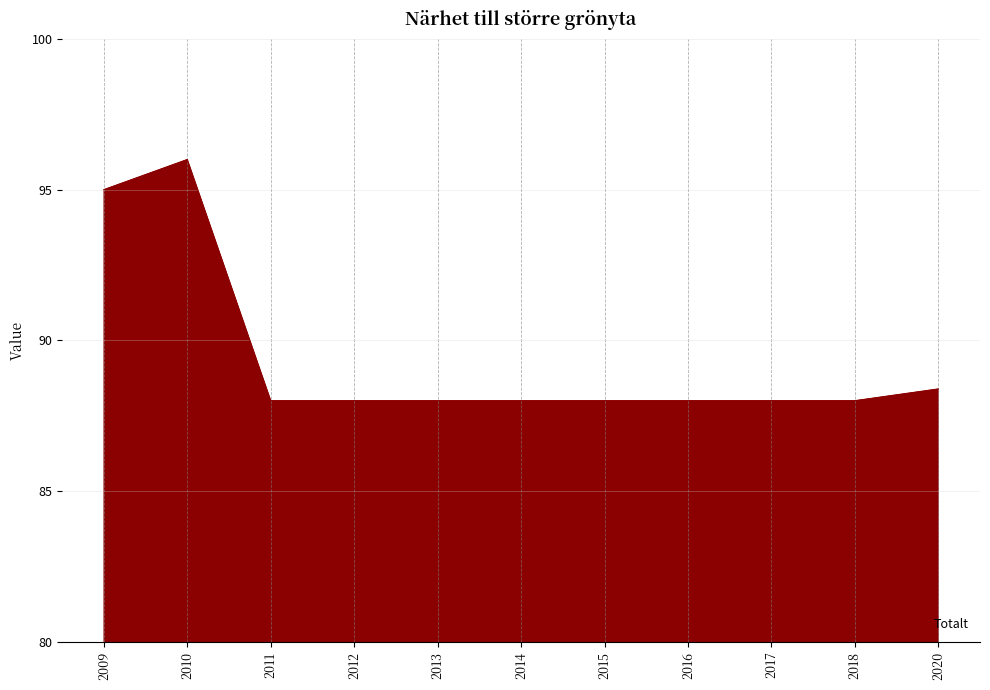

Reading left to right, transcribe all the data shown in this chart.

2009=95.0	2010=96.0	2011=88.0	2012=88.0	2013=88.0	2014=88.0	2015=88.0	2016=88.0	2017=88.0	2018=88.0	2020=88.4